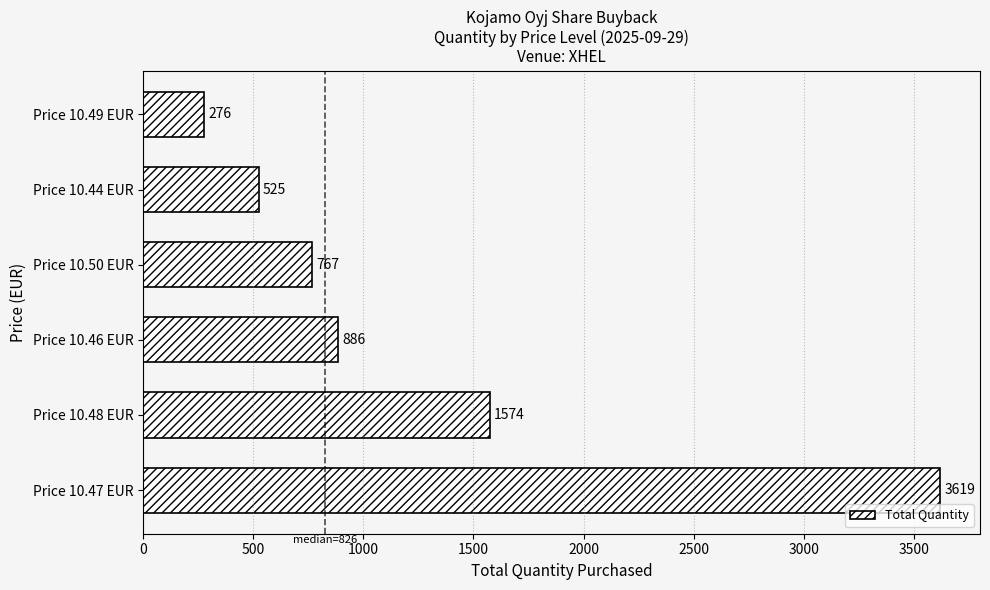

List the labels in order of value, largest first.

Price 10.47 EUR, Price 10.48 EUR, Price 10.46 EUR, Price 10.50 EUR, Price 10.44 EUR, Price 10.49 EUR